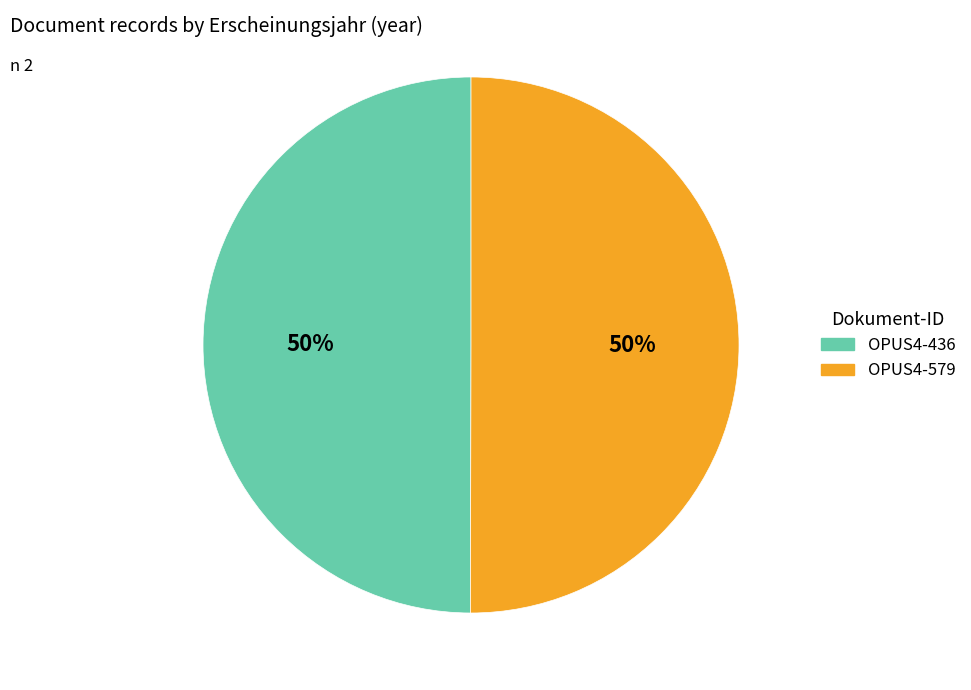

Approximately how many times larger is the value at OPUS4-436 compared to OPUS4-579?

1.0